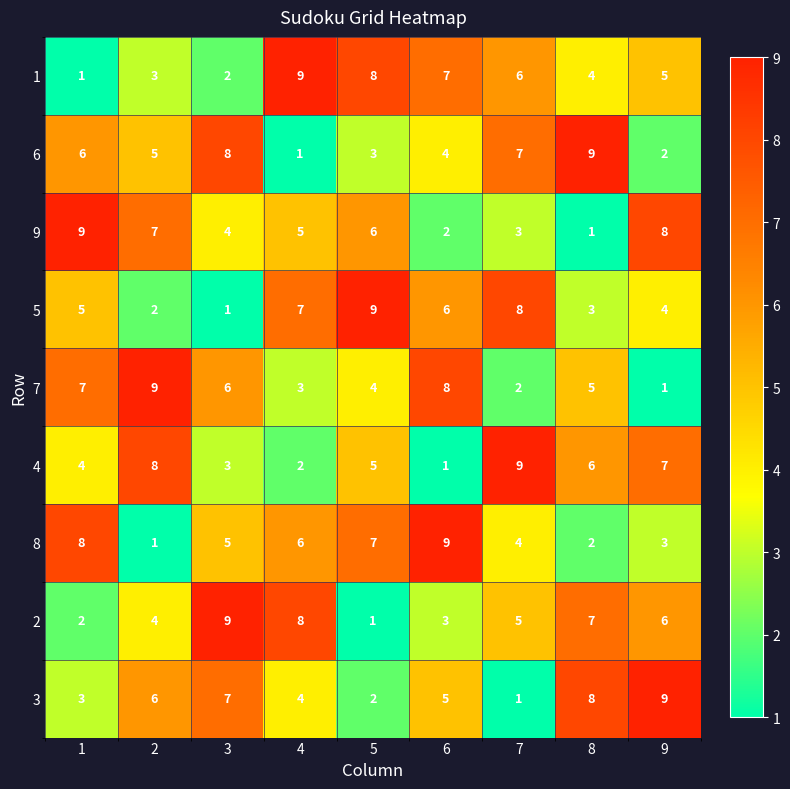

Is the value of 1 at 8 greater than the value of 2 at 9?

No